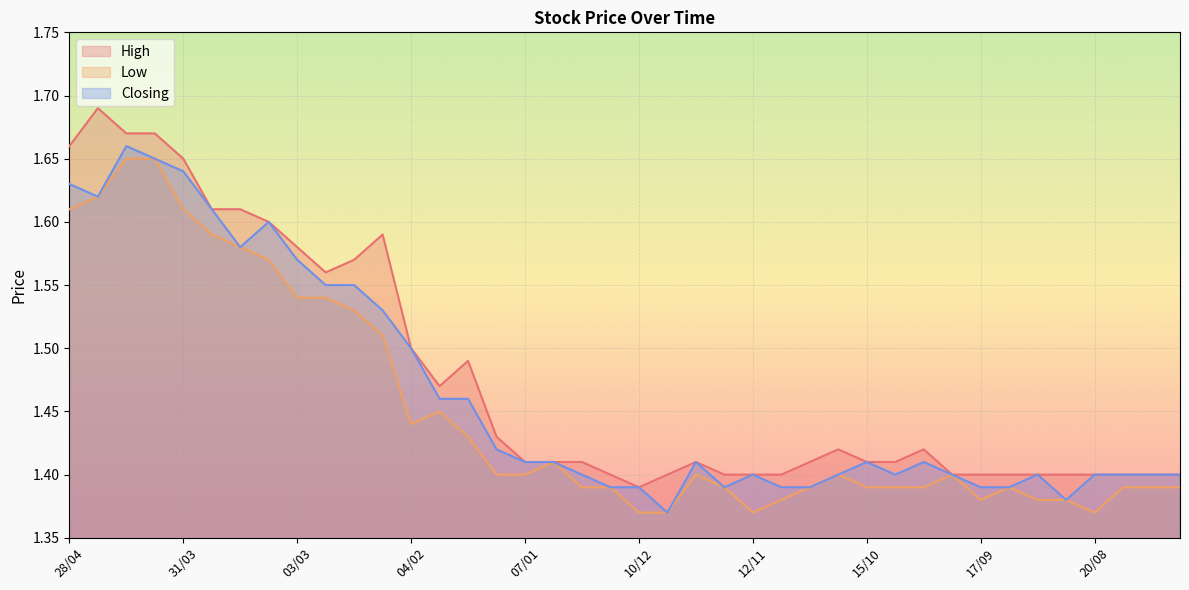

True or false: High and Closing intersect in this chart.

False